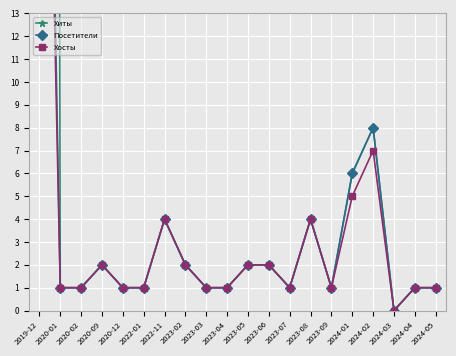

Which category has the lowest value in the Хиты series?

2024-03